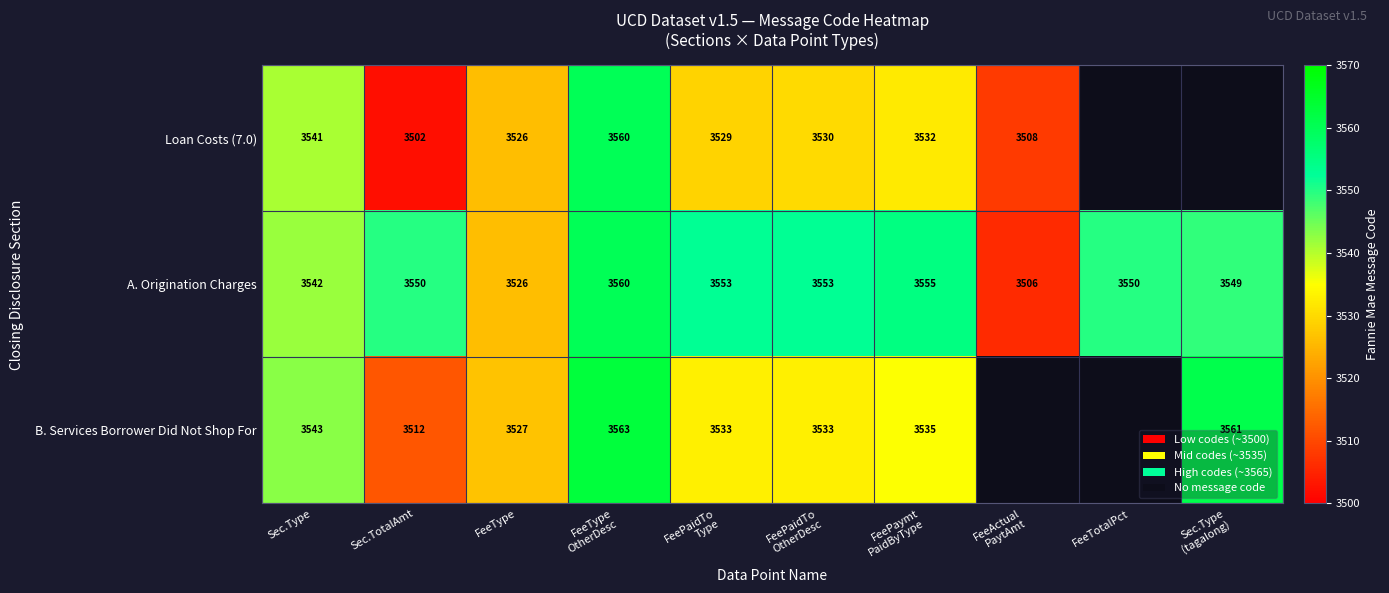

The value of B. Services Borrower Did Not Shop For at FeeType is 3527. True or false?

True